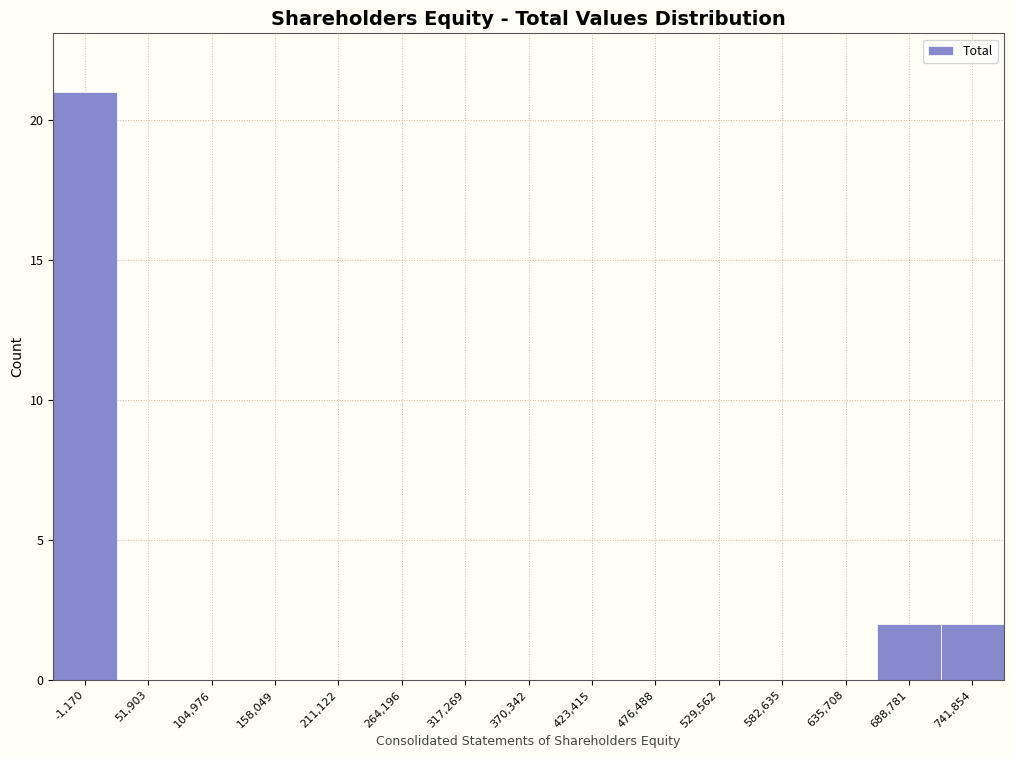

Reading left to right, what are all the values shown in this chart?

-1,170=21	51,903=0	104,976=0	158,049=0	211,122=0	264,196=0	317,269=0	370,342=0	423,415=0	476,488=0	529,562=0	582,635=0	635,708=0	688,781=2	741,854=2